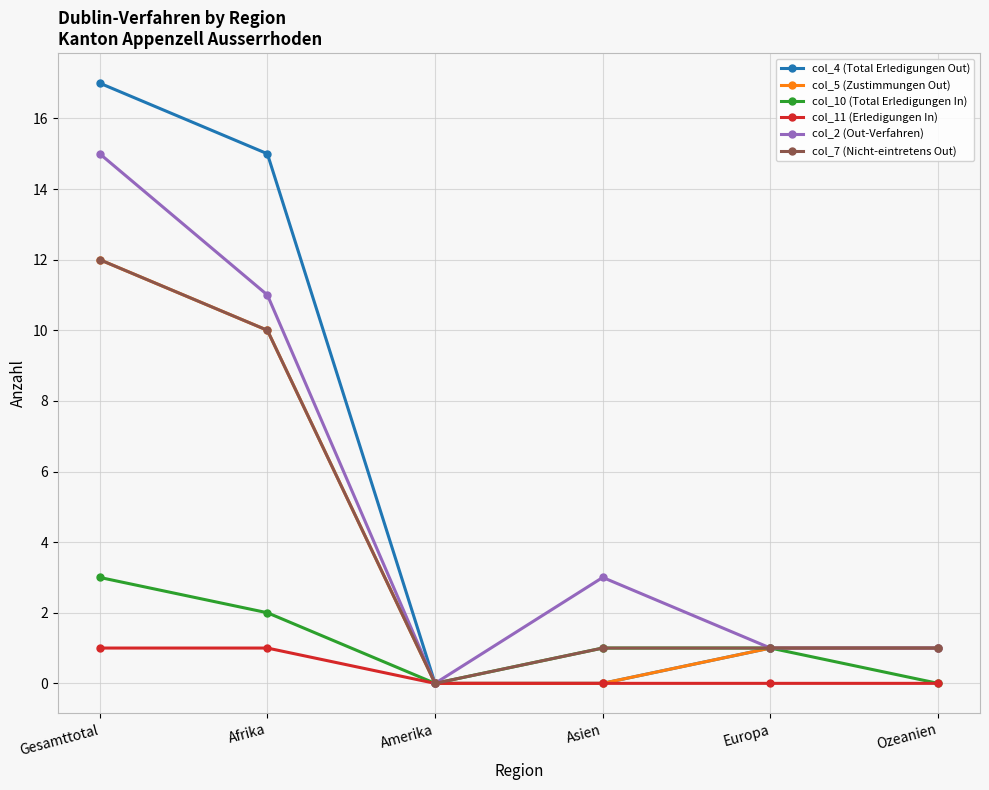

How many lines are shown in the chart?

6